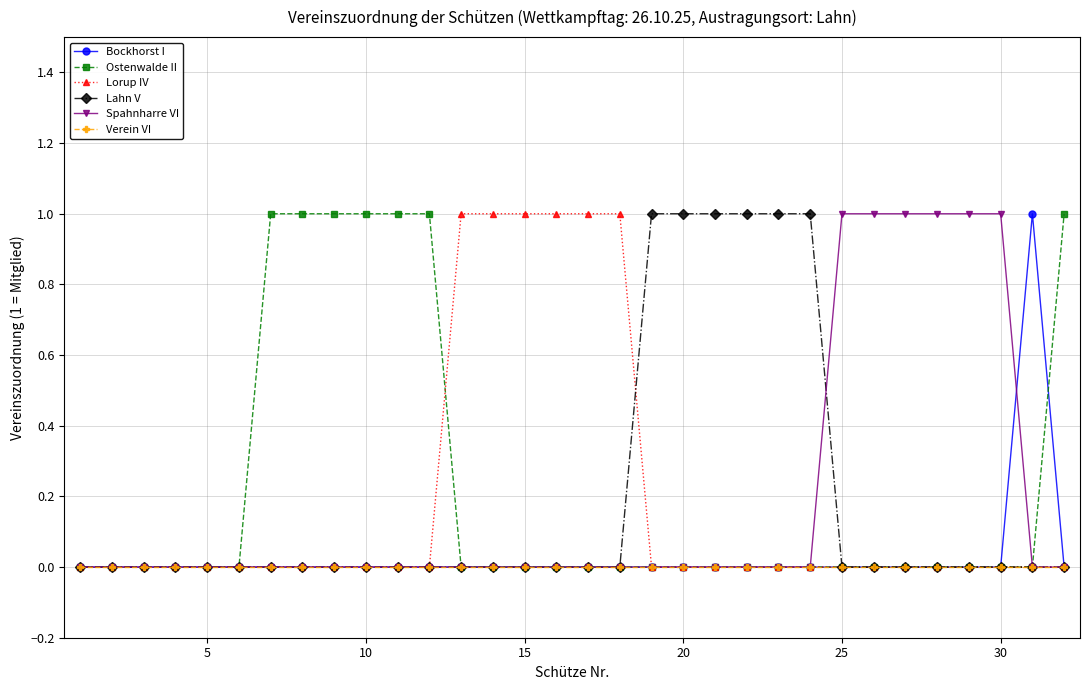

Does the chart display data point markers on the line(s)?

Yes